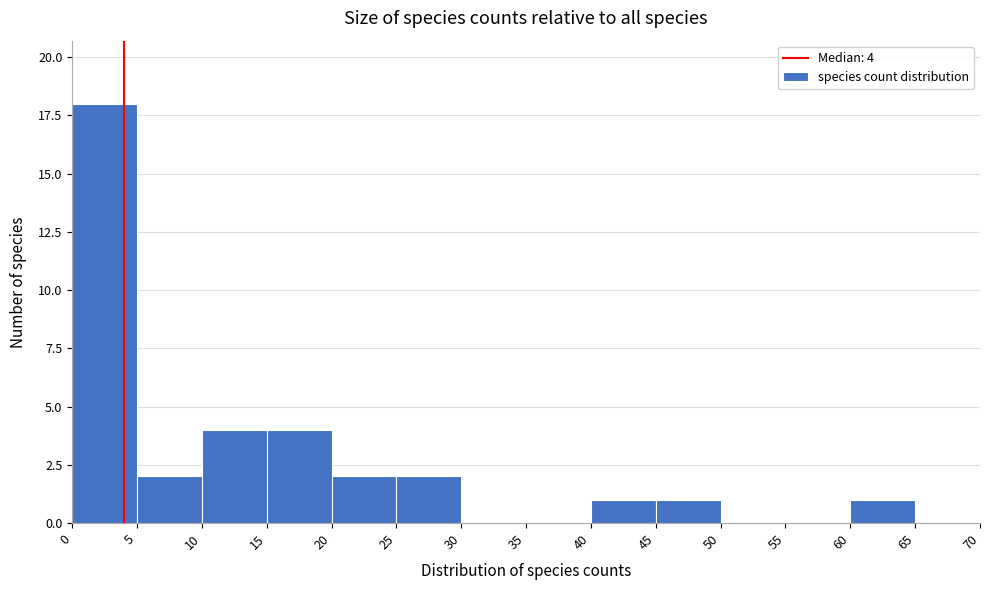

Which range on the x-axis has the tallest bar?

0 to 5